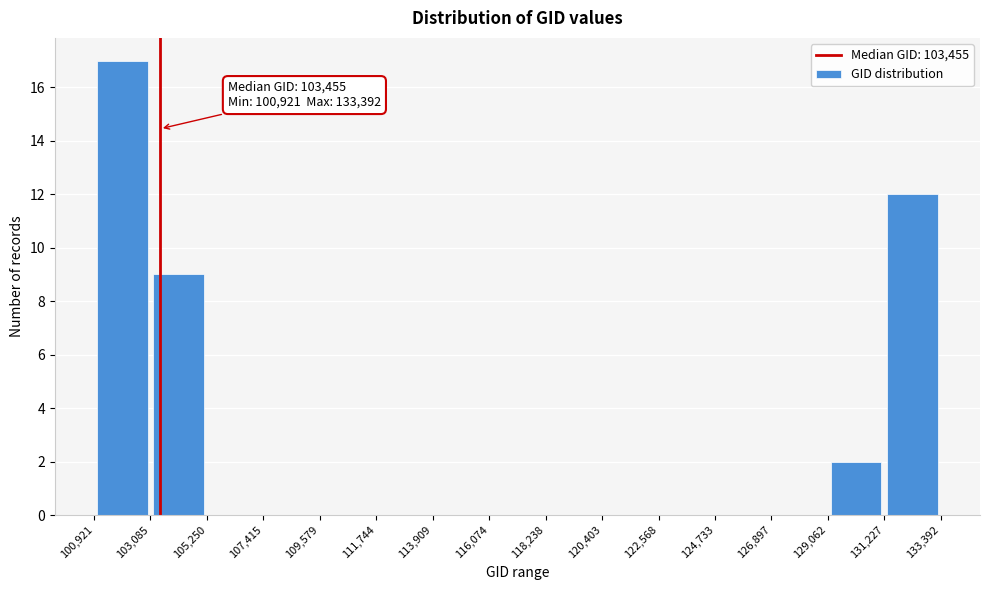

Over which range of the x-axis is the bar tallest?

100,921 to 103,085